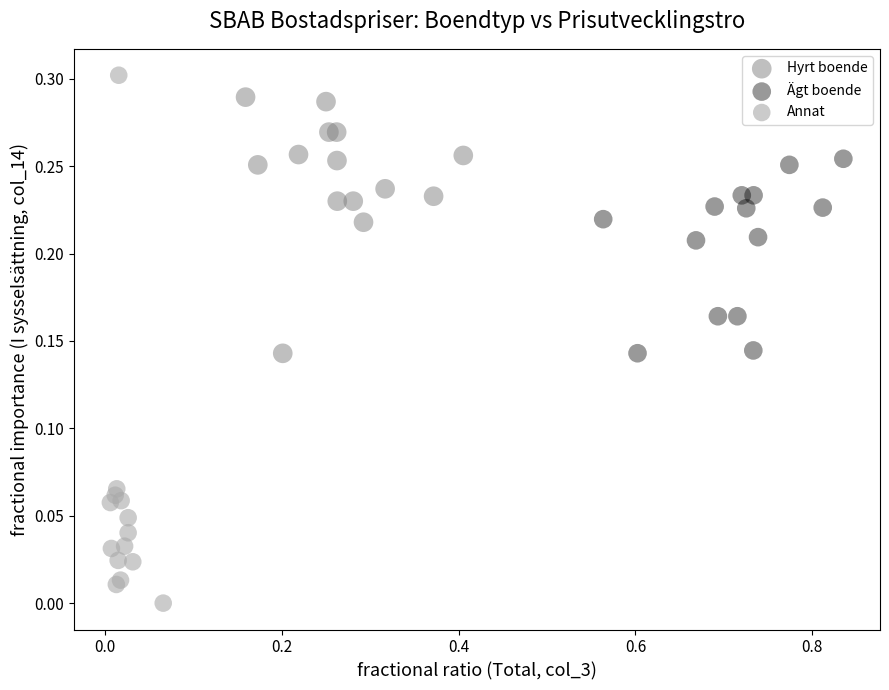

Which series has the widest spread of Y values?

Annat